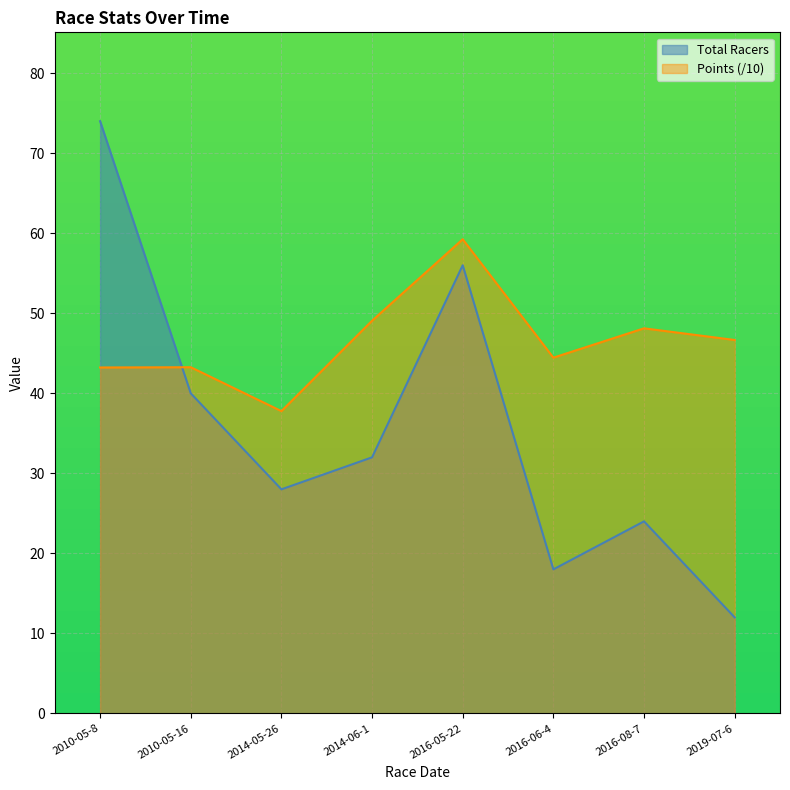

What are all the series names shown in the legend?

Total Racers, Points (/10)